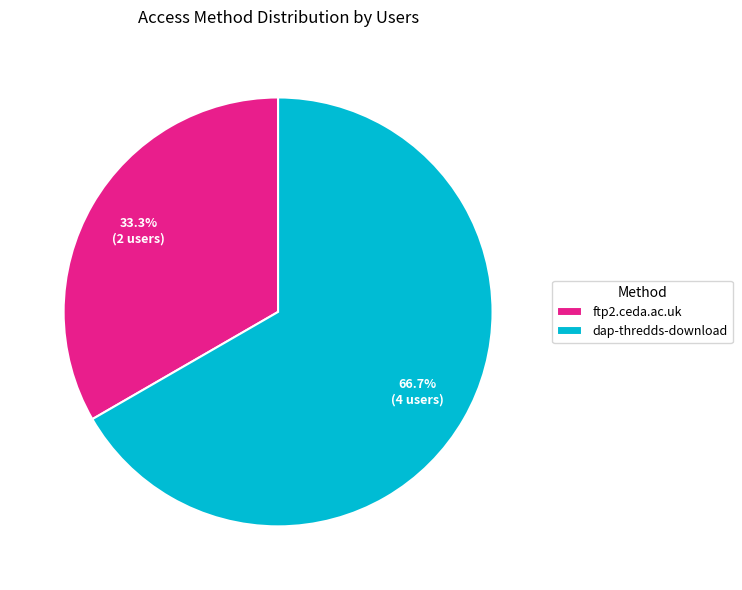

To the nearest percent, what portion does ftp2.ceda.ac.uk represent?

33%